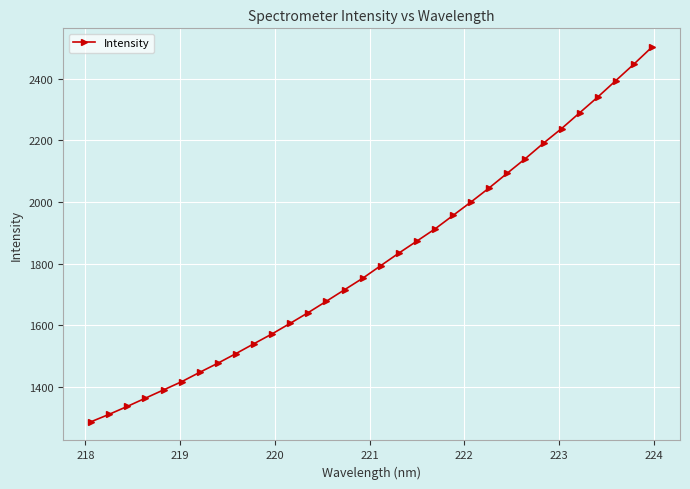

True or false: the data has more than 2 interior local peaks.

False